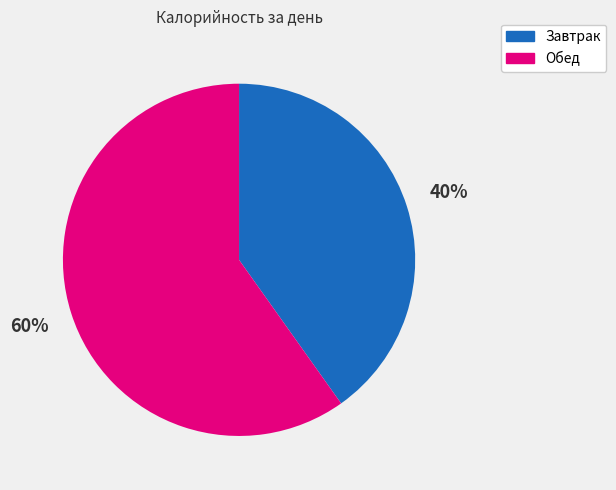

How many slices are in this pie chart?

2